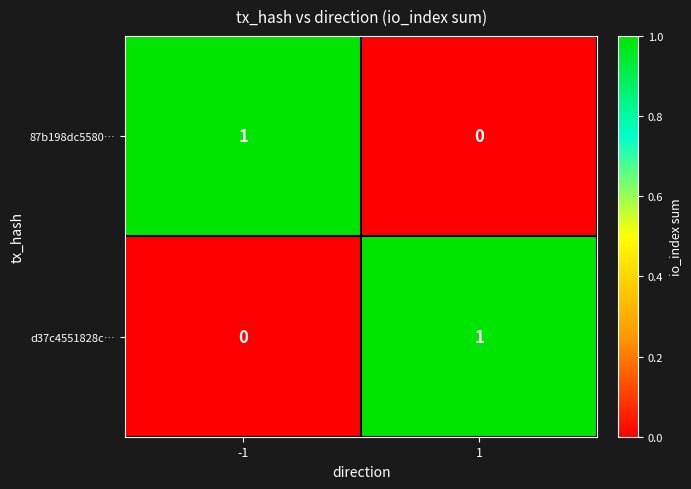

Reading left to right, list all the values displayed in this chart.

87b198dc5580…: -1=1	1=0
d37c4551828c…: -1=0	1=1